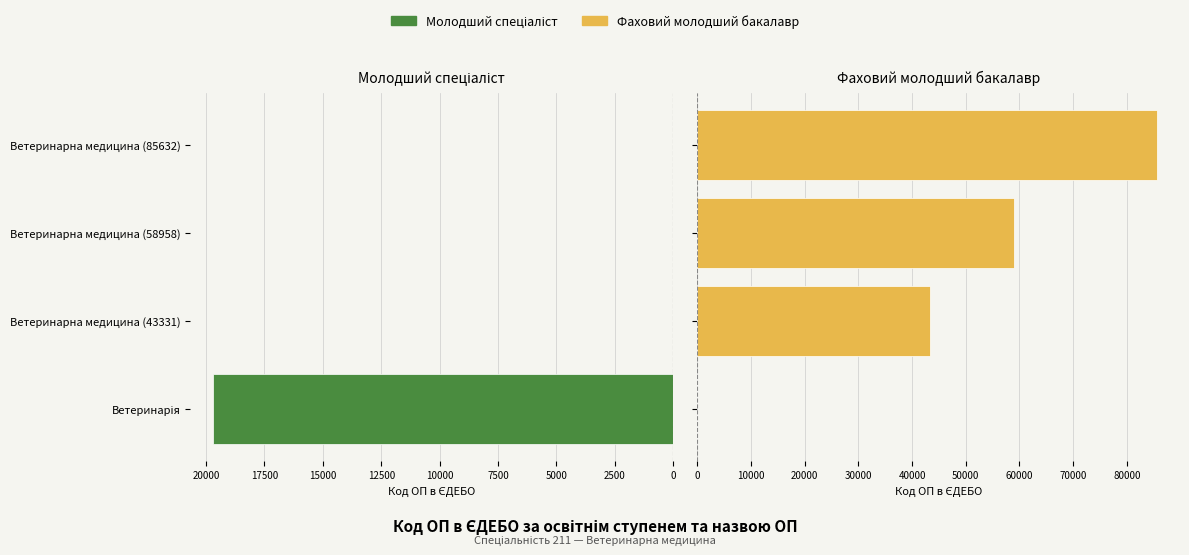

What is the average value of the Фаховий молодший бакалавр series?

46980